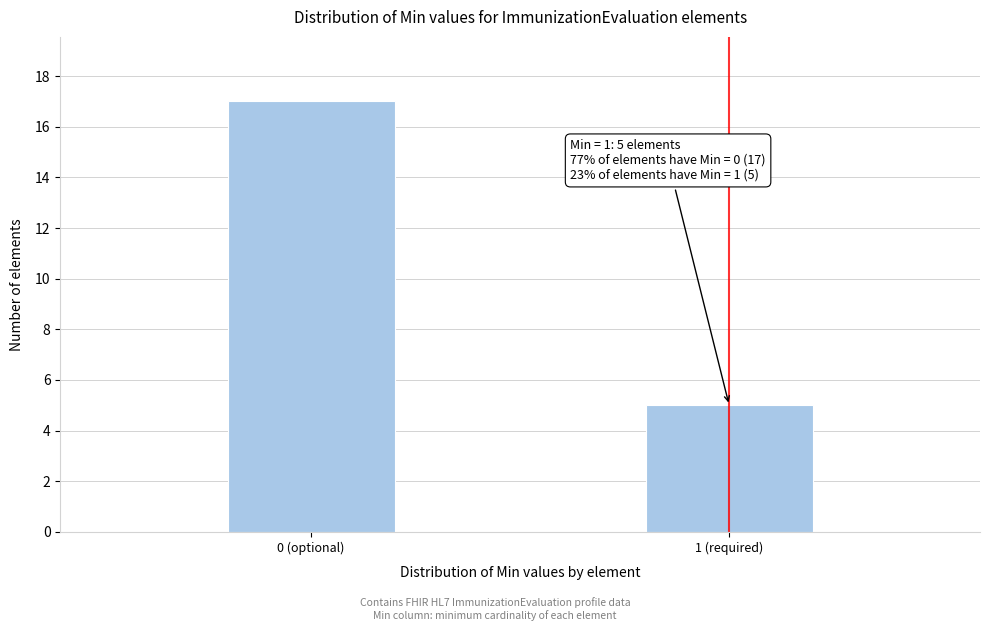

Reading left to right, extract all data points from this chart.

0 (optional)=17	1 (required)=5